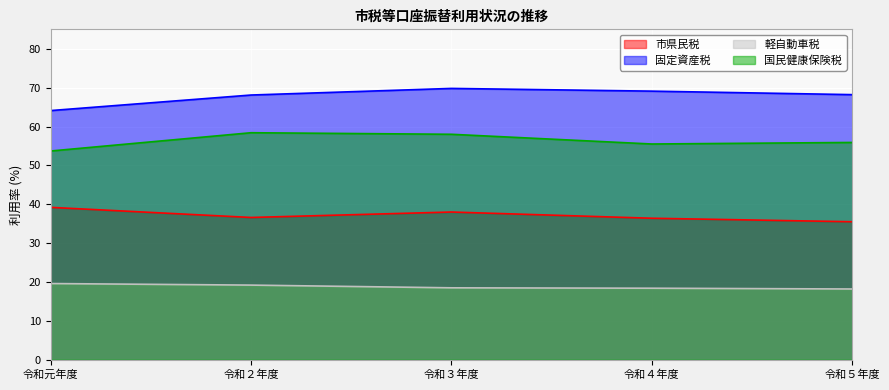

How many lines are shown in the chart?

4